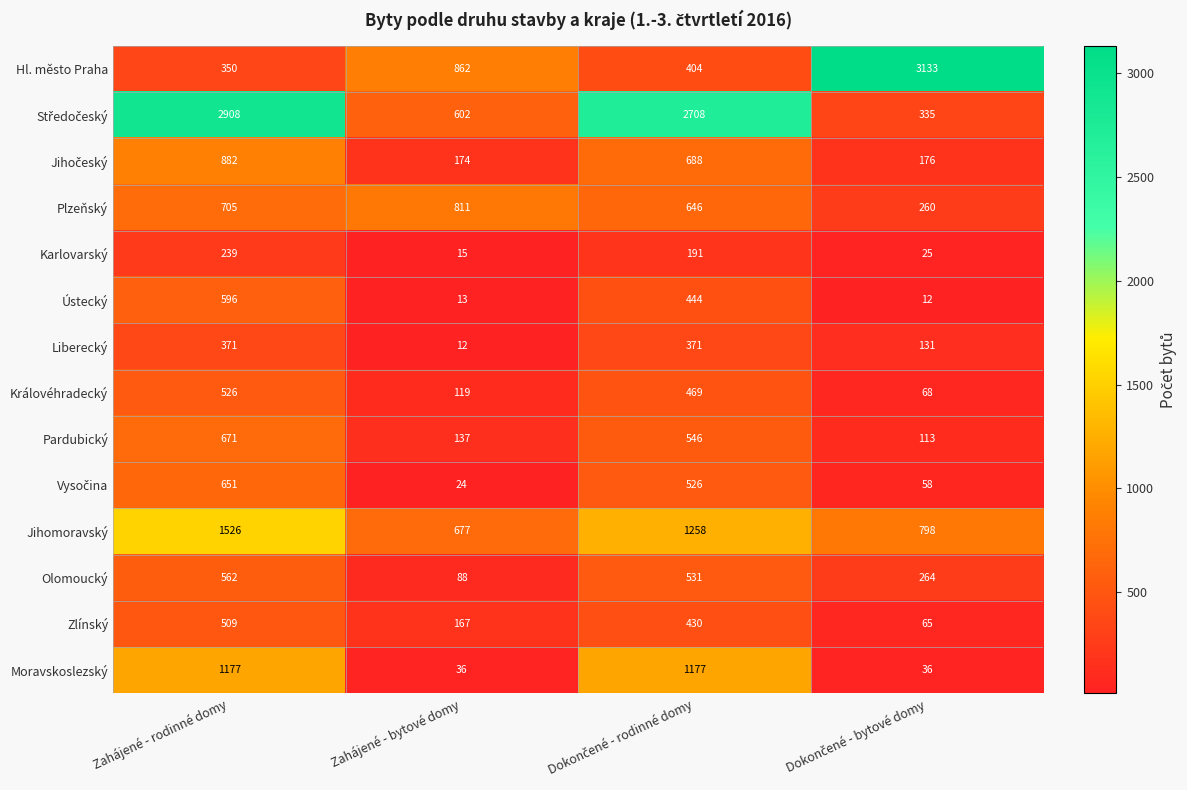

How many series are shown in this chart?

14